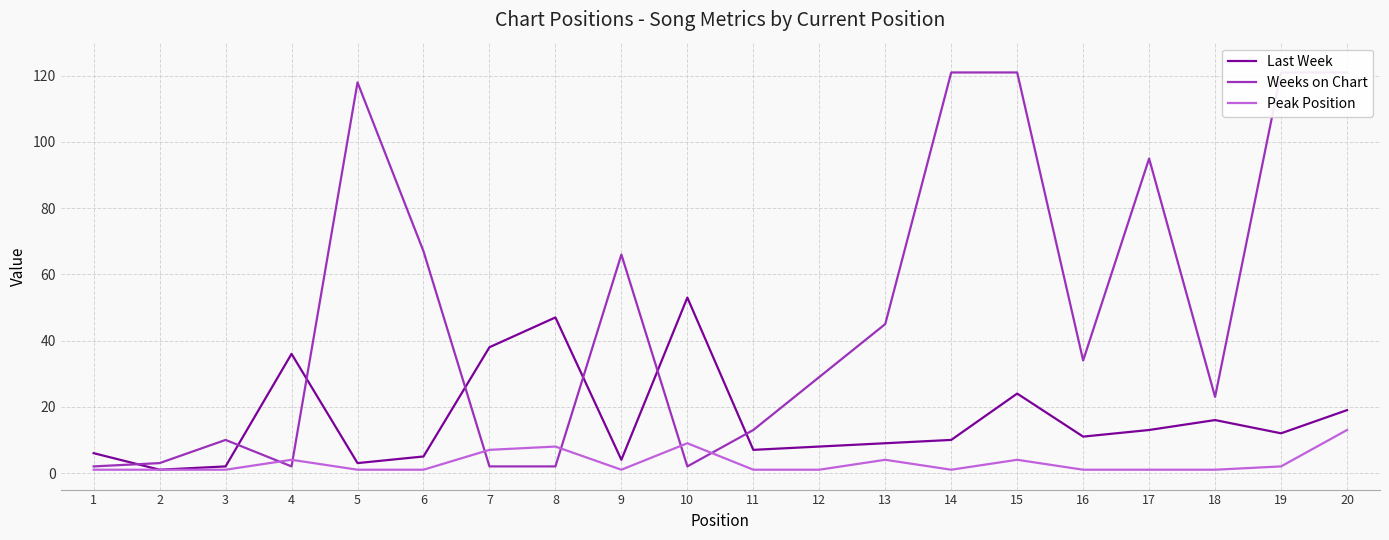

What is the maximum value for Last Week?

53